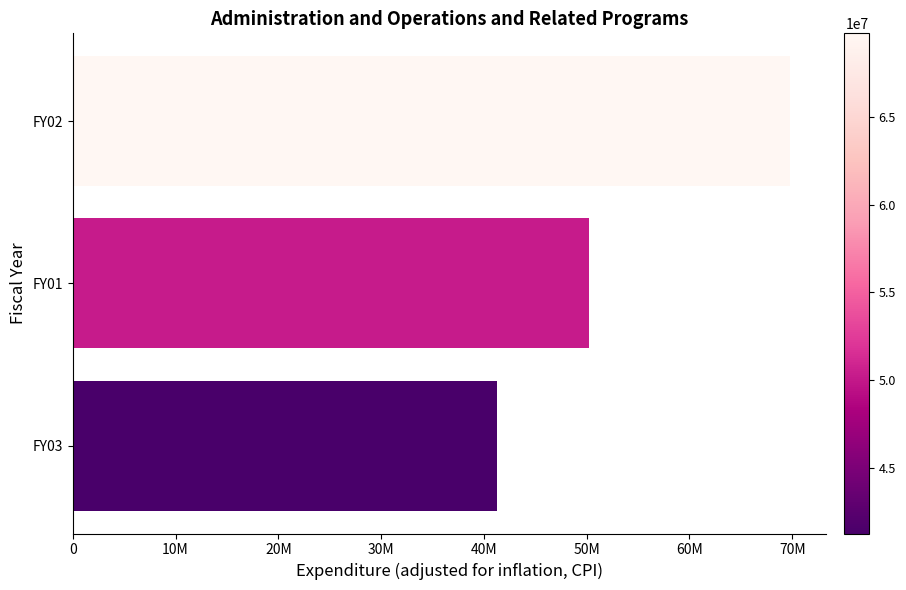

What is the average value?

53762052